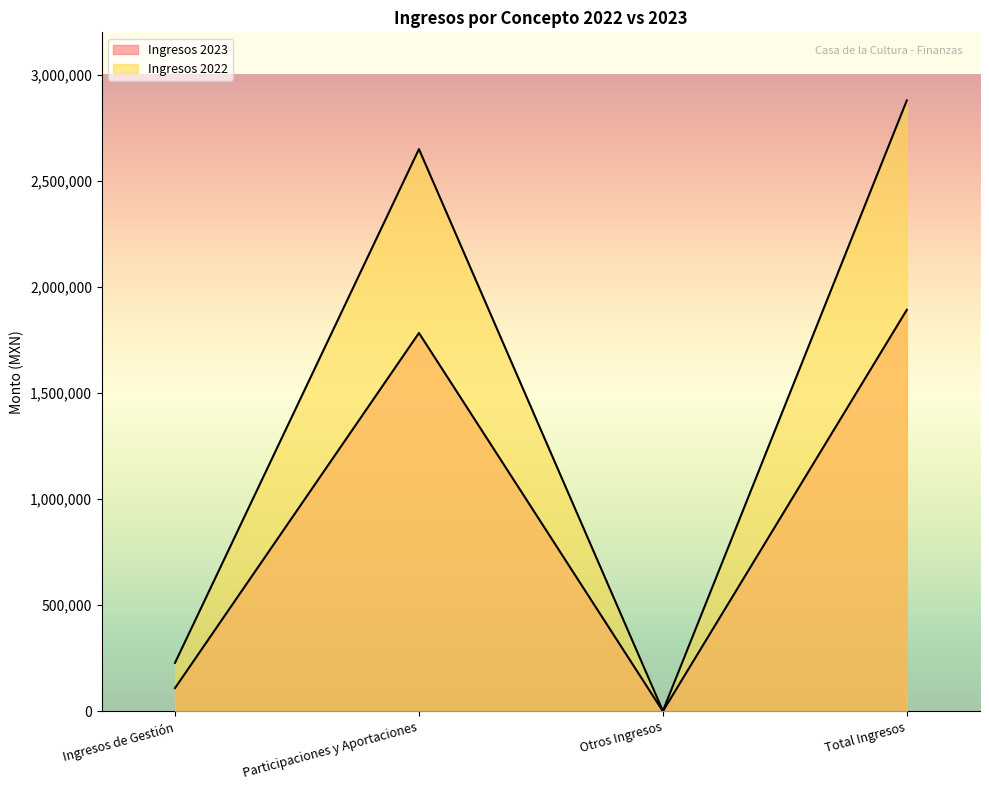

What is the sum of the Ingresos 2023 values at Participaciones y Aportaciones and Total Ingresos?

3674996